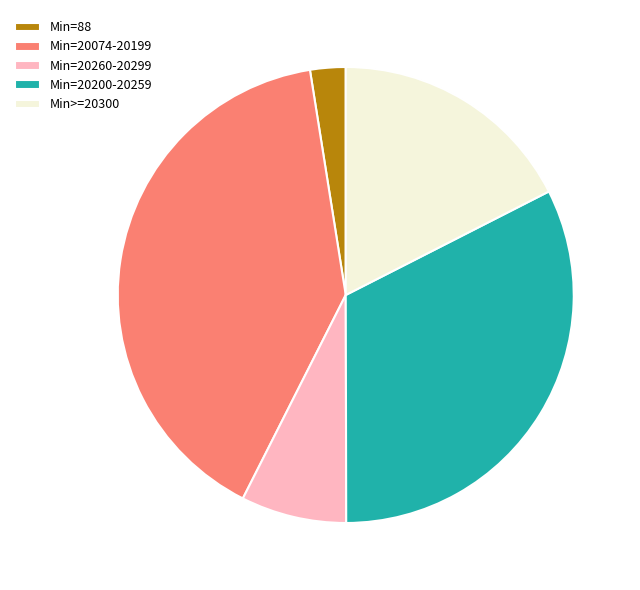

Which slice is the smallest?

Min=88